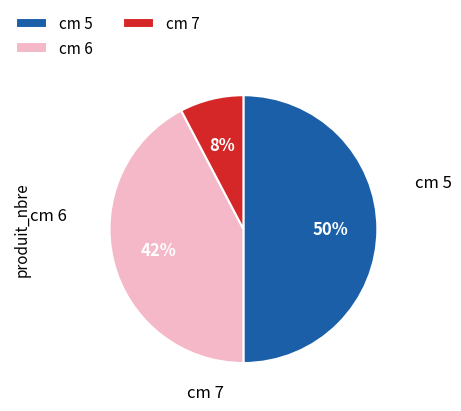

To the nearest percent, what is the difference between the largest and smallest slice percentages?

42%